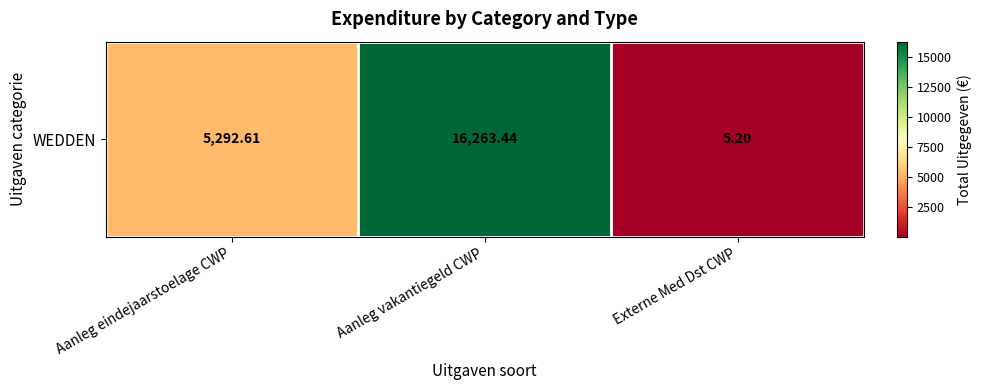

Rank the categories by value from lowest to highest.

Externe Med Dst CWP, Aanleg eindejaarstoelage CWP, Aanleg vakantiegeld CWP